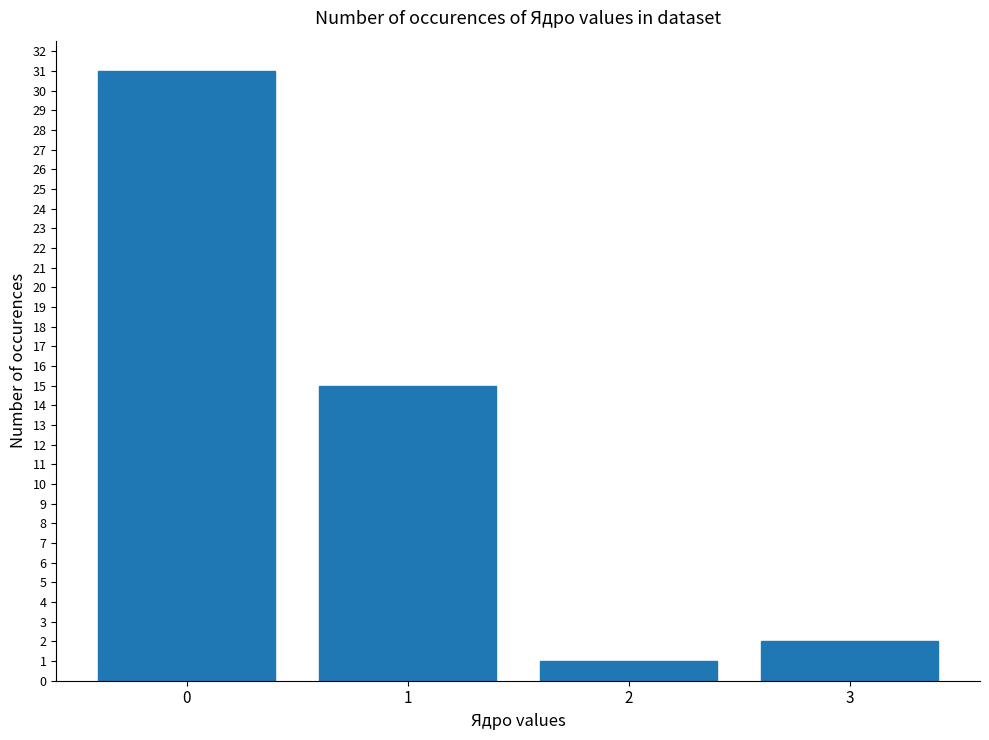

What is the greatest value displayed?

31